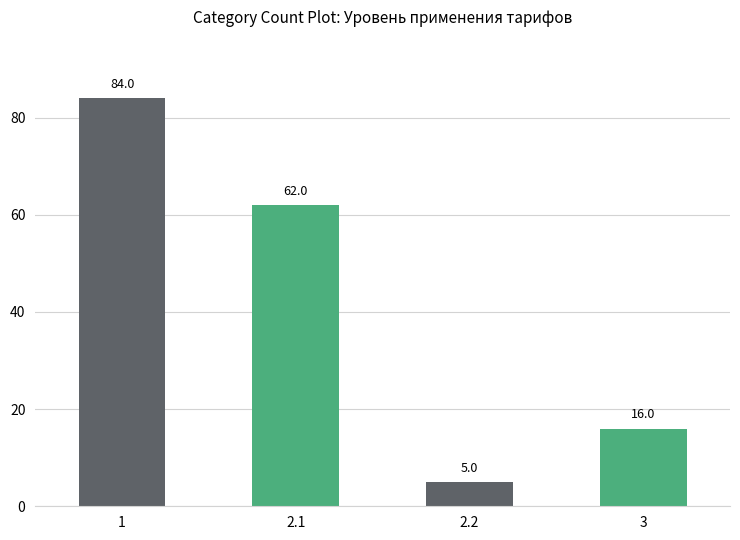

Approximately how many times larger is the value at 2.1 compared to 3?

3.9